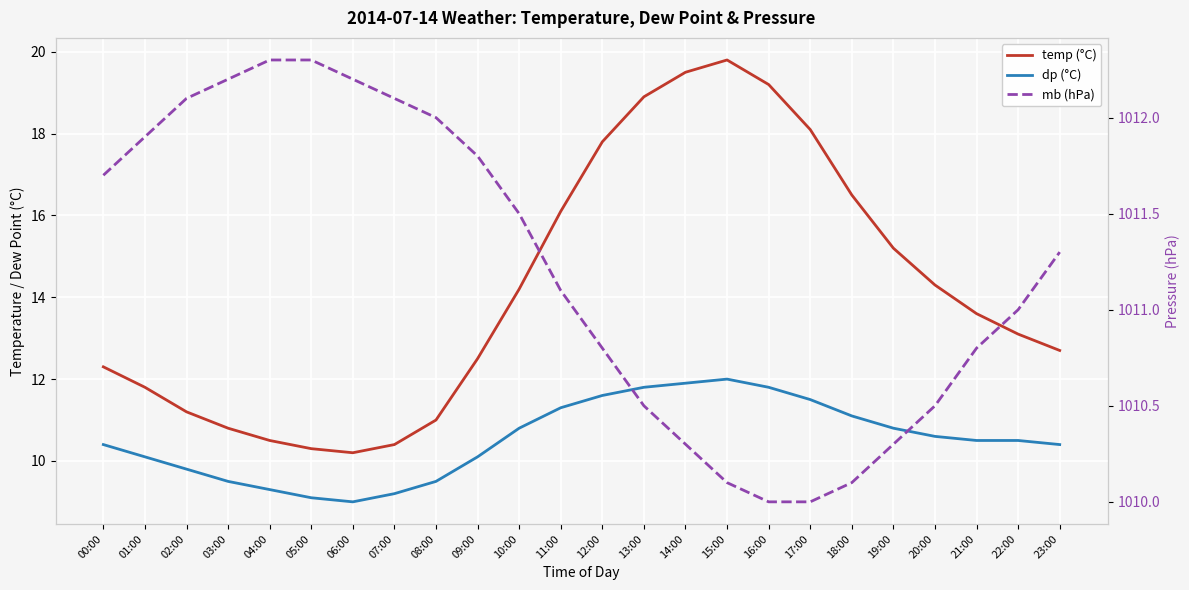

Is it true that temp (°C) equals 23.2 at 11:00?

False